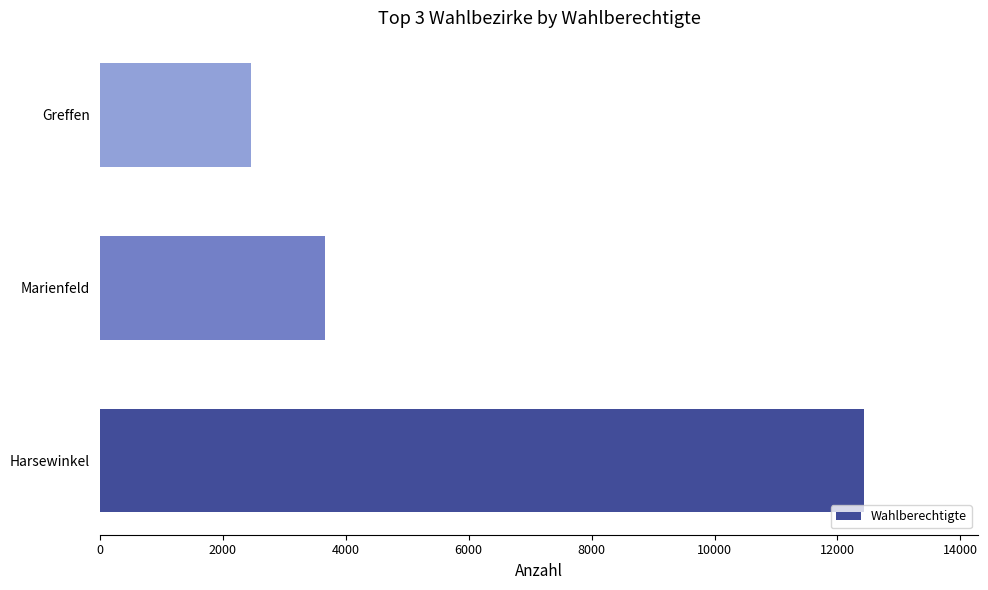

How many data points are less than 3656?

1